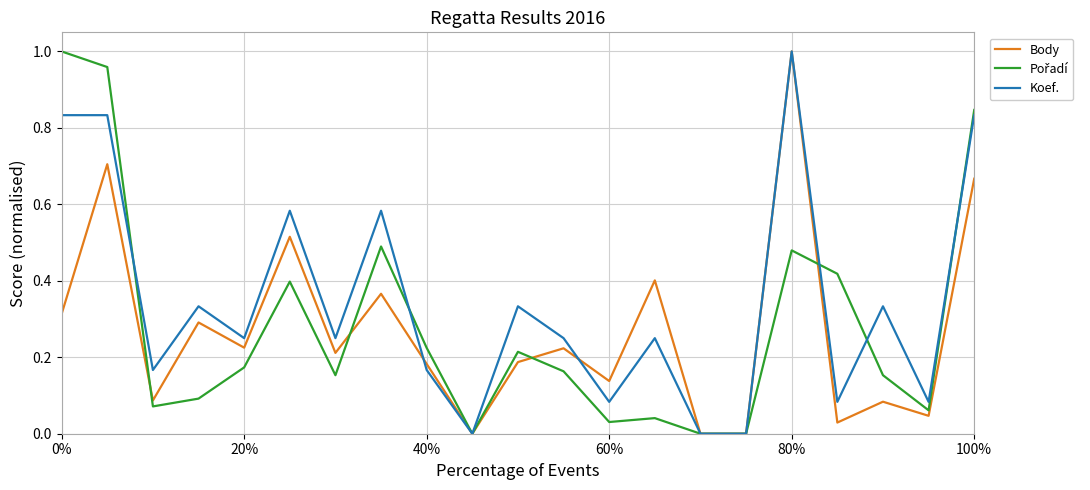

Which series has the largest total across all categories?

Koef.